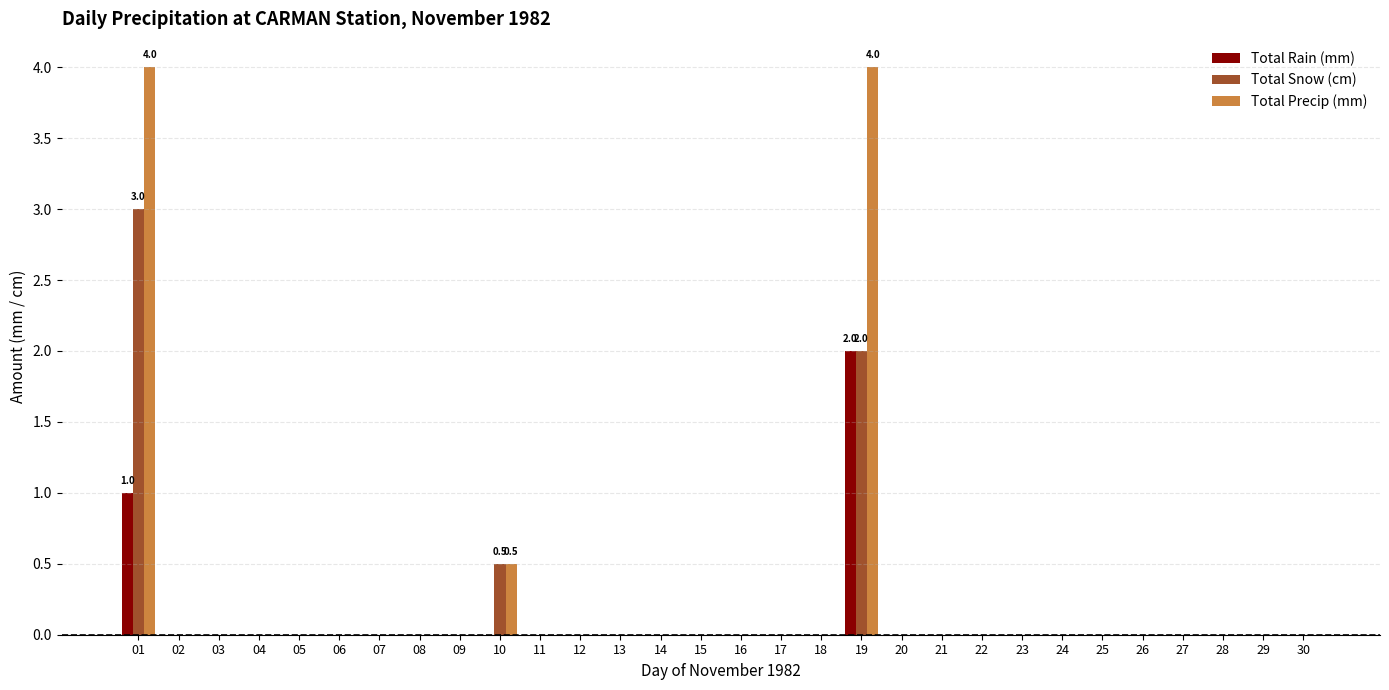

Is it true that Total Precip (mm) equals -1.7 at 18?

False